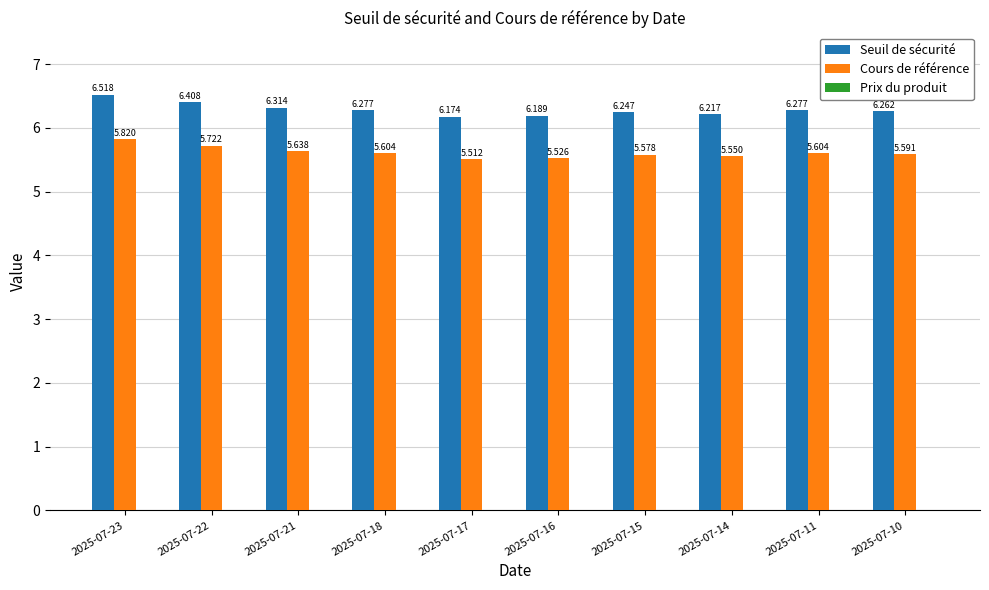

What is the spread (max minus min) of values at 2025-07-21?

0.7